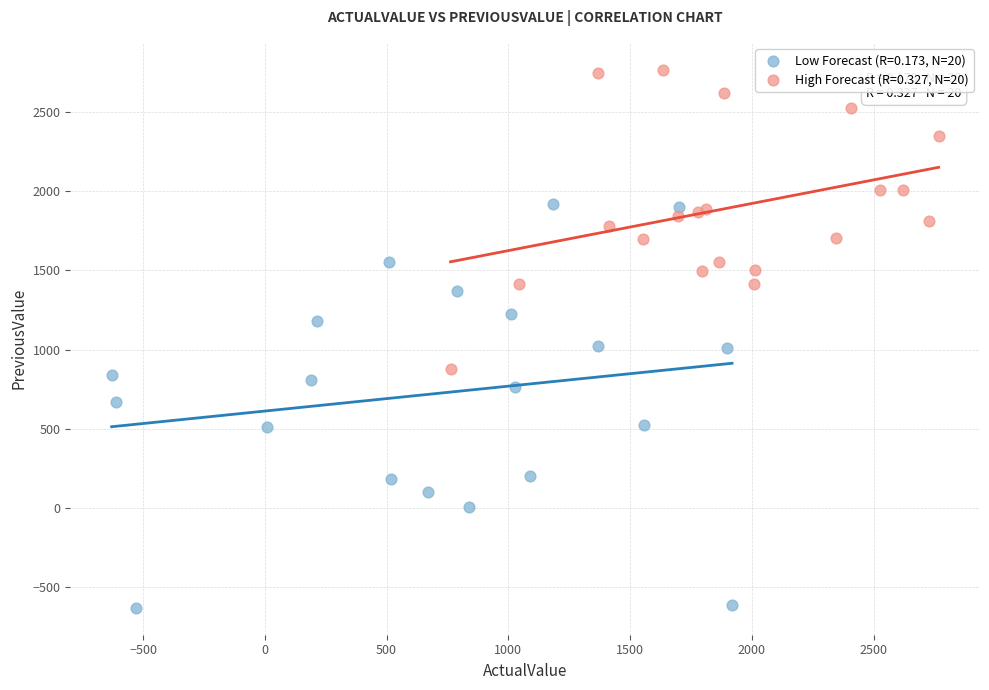

Which series contains the lowest Y value?

Low Forecast (R=0.173, N=20)